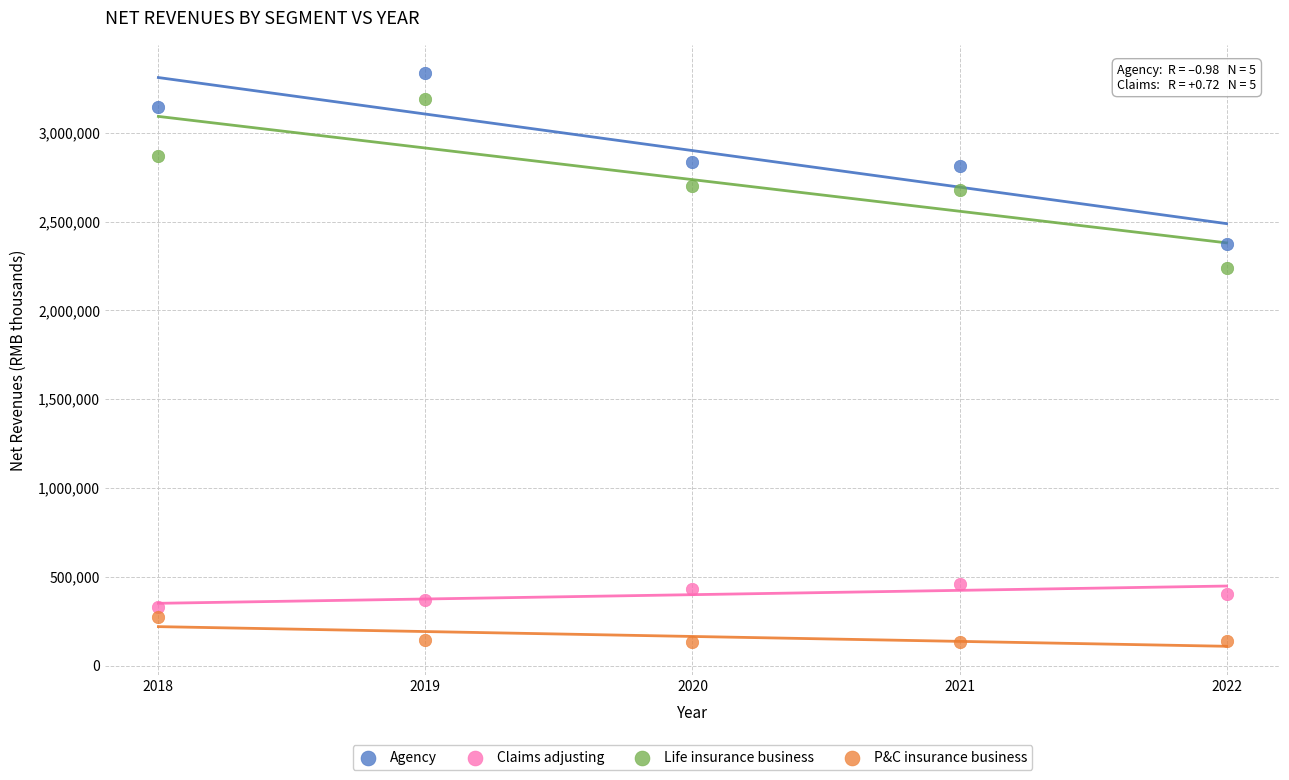

What are all the series names shown in the legend?

Agency, Claims adjusting, Life insurance business, P&C insurance business